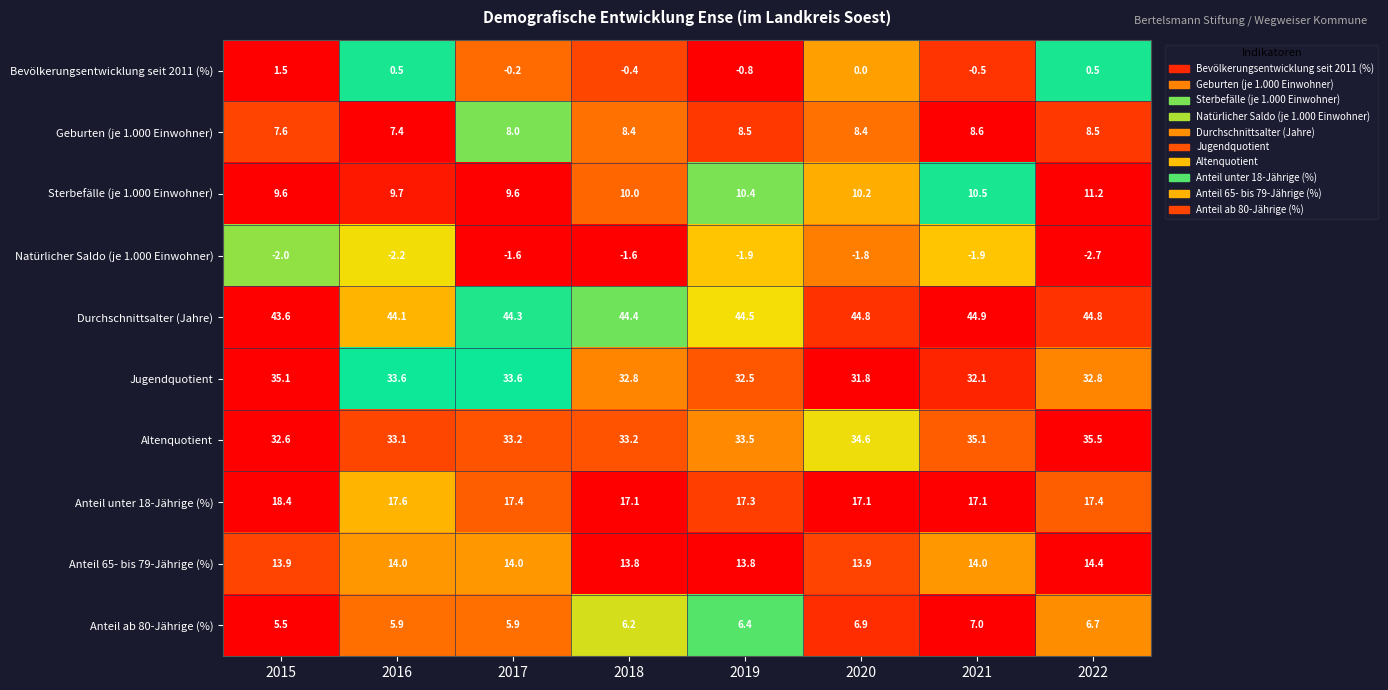

At which label is Sterbefälle (je 1.000 Einwohner) closest to 10?

2018